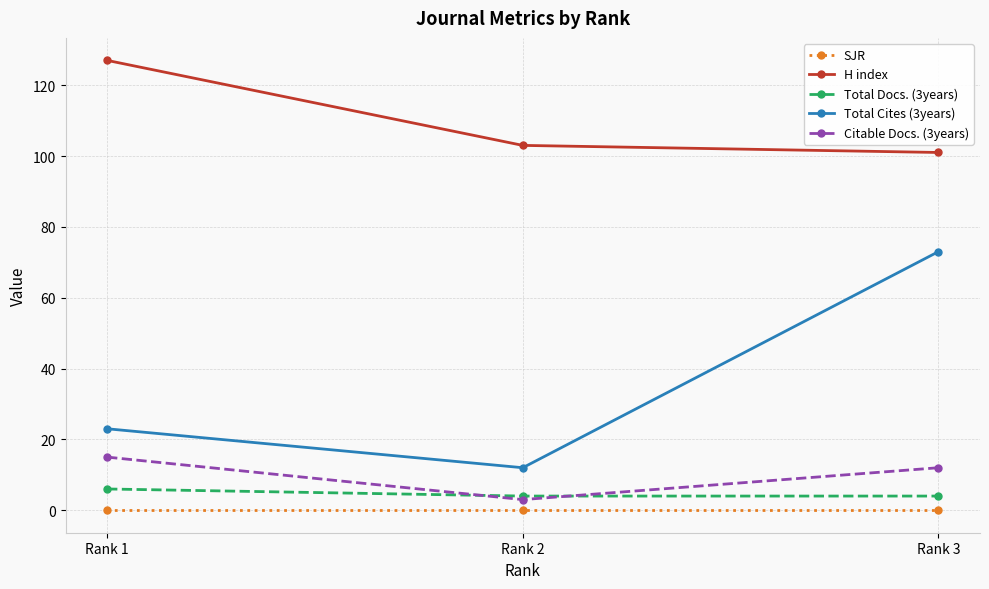

Which series changed the most between Rank 2 and Rank 3?

Total Cites (3years)